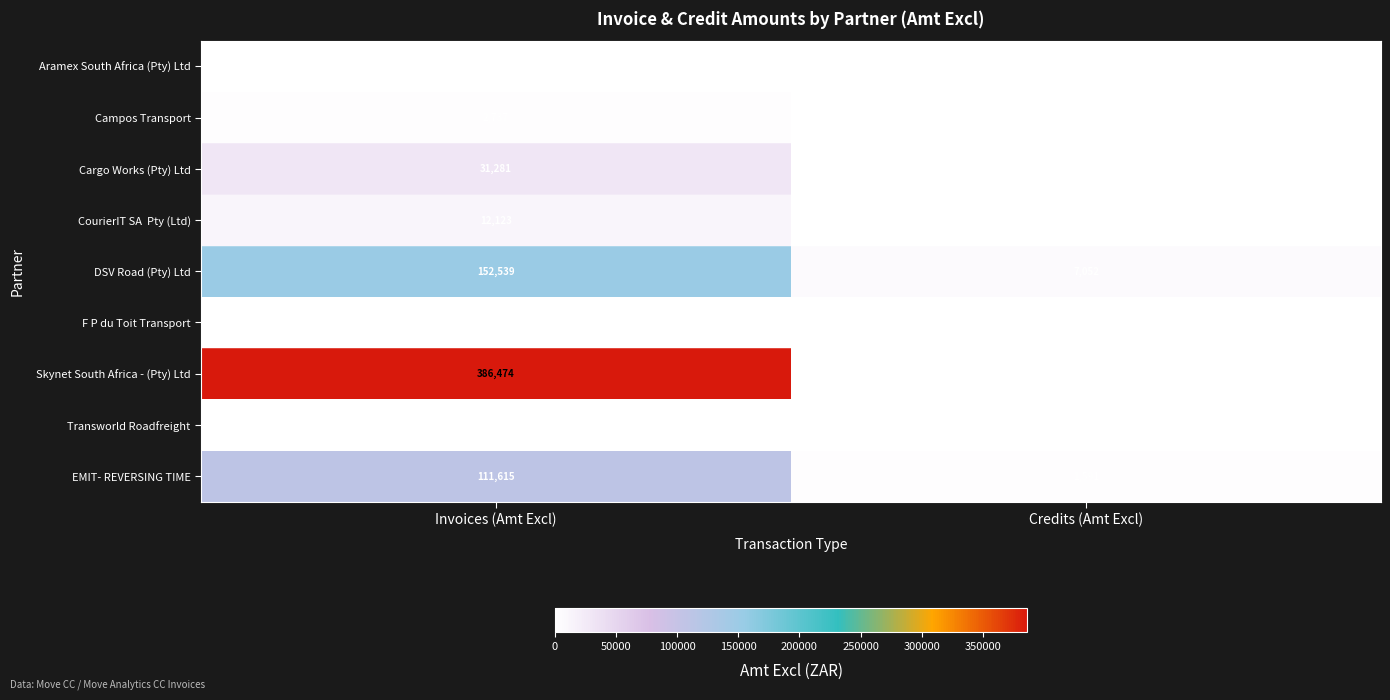

Read the EMIT- REVERSING TIME value at Invoices (Amt Excl), to the nearest 50.

111600